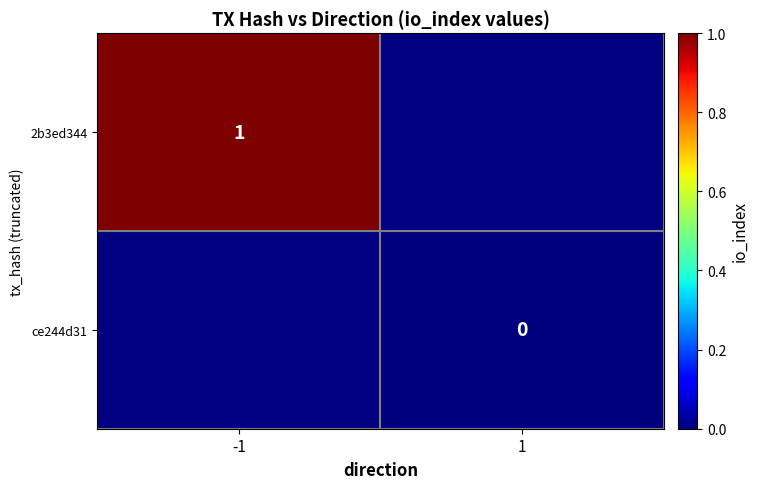

Is the value of ce244d31 at 1 greater than the value of 2b3ed344 at -1?

No